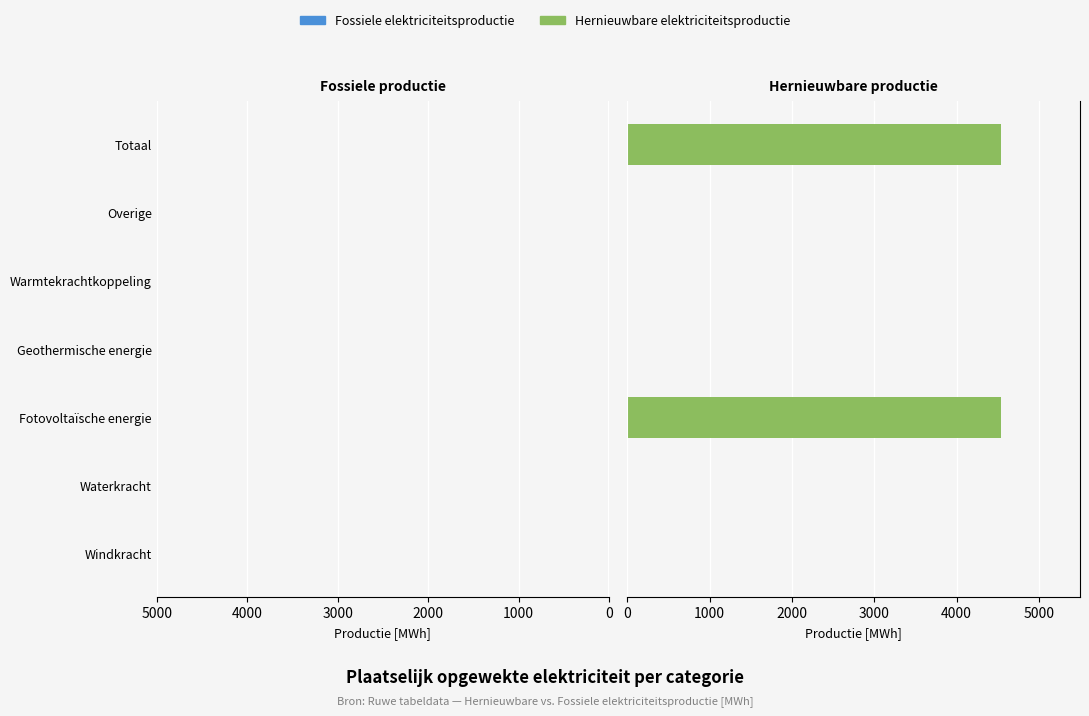

What is the maximum value shown in the chart?

4535.3